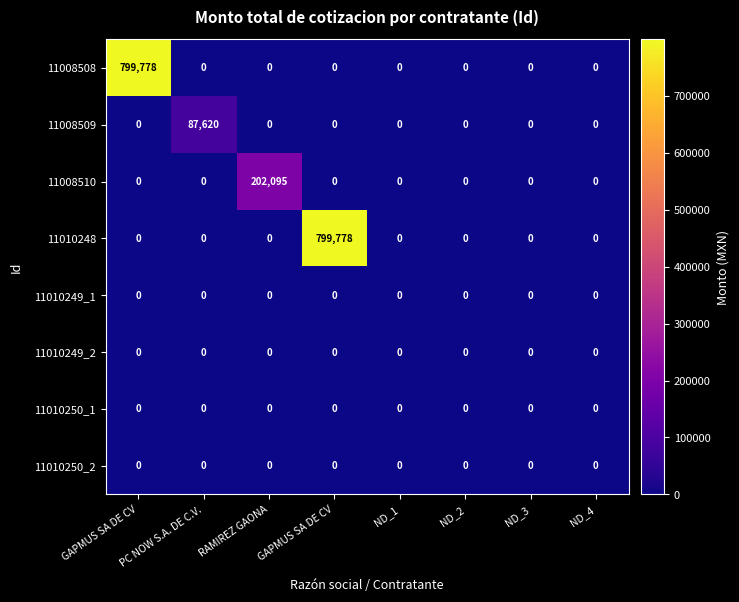

Rank the series at ND_4 from lowest to highest value.

11008508, 11008509, 11008510, 11010248, 11010249_1, 11010249_2, 11010250_1, 11010250_2